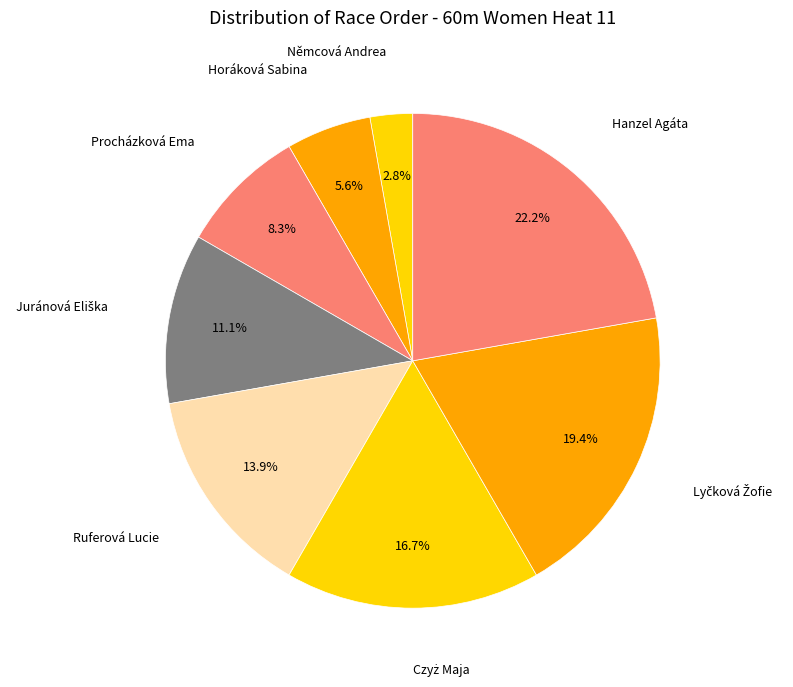

Is there a majority slice in this chart?

No